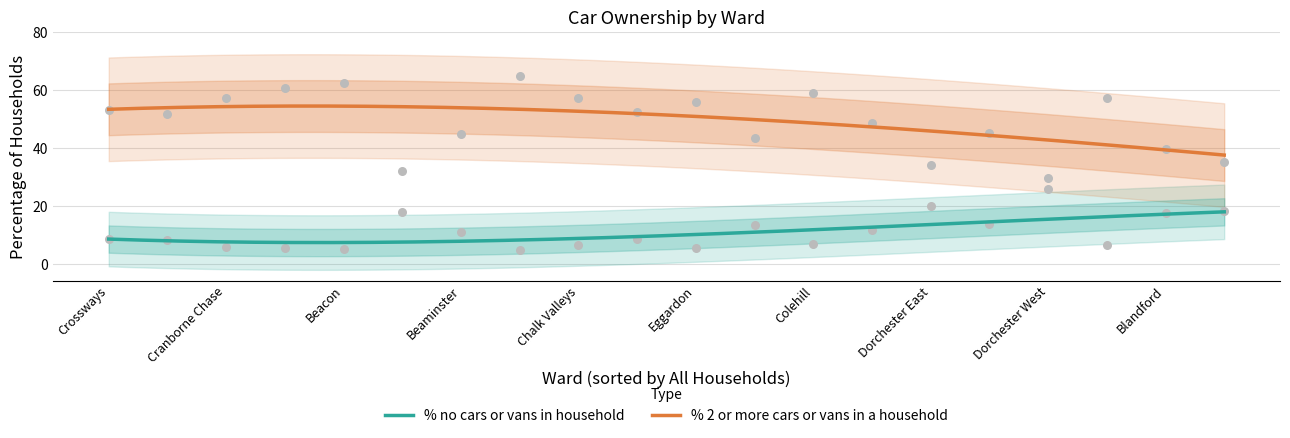

Which series has the widest spread of Y values?

% 2 or more cars or vans in a household